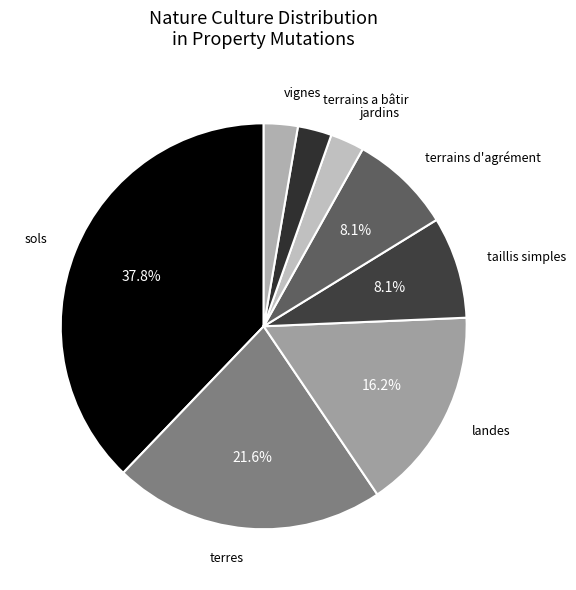

To the nearest percent, what is the difference between the largest and smallest slice percentages?

35%